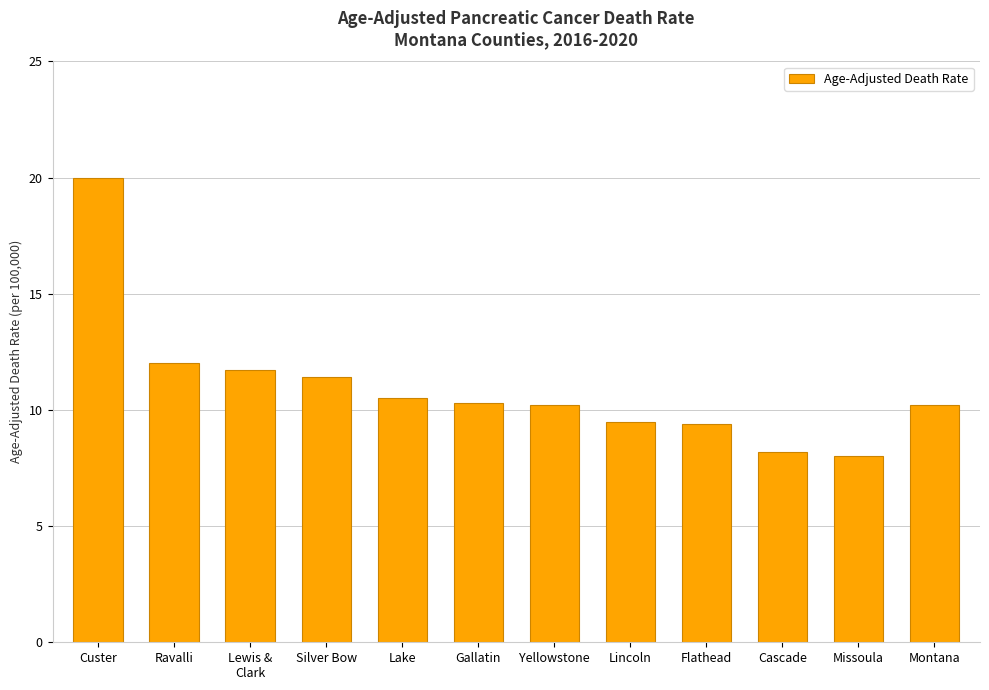

The chart shows a value of 10.5 at Lake. True or false?

True